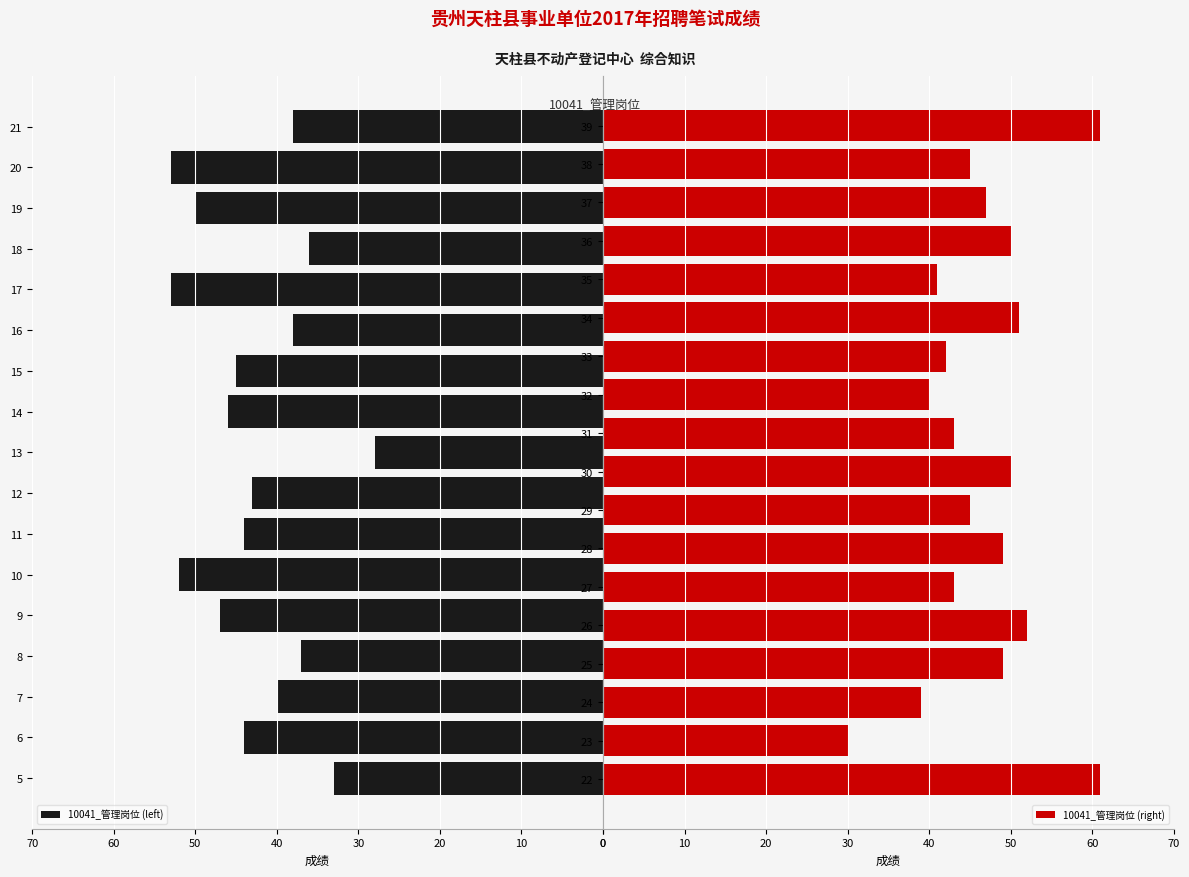

Is it true that the value at 10110303427 is 13?

False